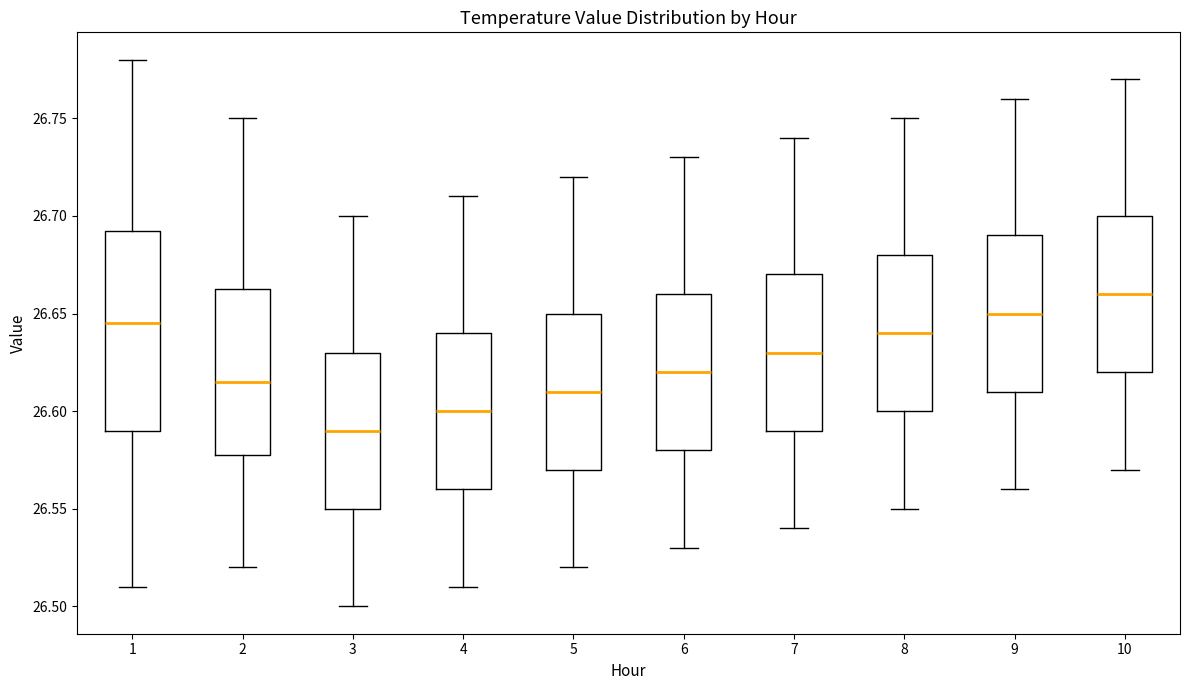

Reading left to right, transcribe this box plot: for each box, give where its median line is, the range the box spans, and where its two whiskers end, as read against the y-axis. The values are not printed on the chart, so give them approximately, as read against the axis.

1: median 26.645, box 26.590 to 26.695, whiskers 26.510 to 26.780
2: median 26.615, box 26.580 to 26.665, whiskers 26.520 to 26.750
3: median 26.590, box 26.550 to 26.630, whiskers 26.500 to 26.700
4: median 26.600, box 26.560 to 26.640, whiskers 26.510 to 26.710
5: median 26.610, box 26.570 to 26.650, whiskers 26.520 to 26.720
6: median 26.620, box 26.580 to 26.660, whiskers 26.530 to 26.730
7: median 26.630, box 26.590 to 26.670, whiskers 26.540 to 26.740
8: median 26.640, box 26.600 to 26.680, whiskers 26.550 to 26.750
9: median 26.650, box 26.610 to 26.690, whiskers 26.560 to 26.760
10: median 26.660, box 26.620 to 26.700, whiskers 26.570 to 26.770